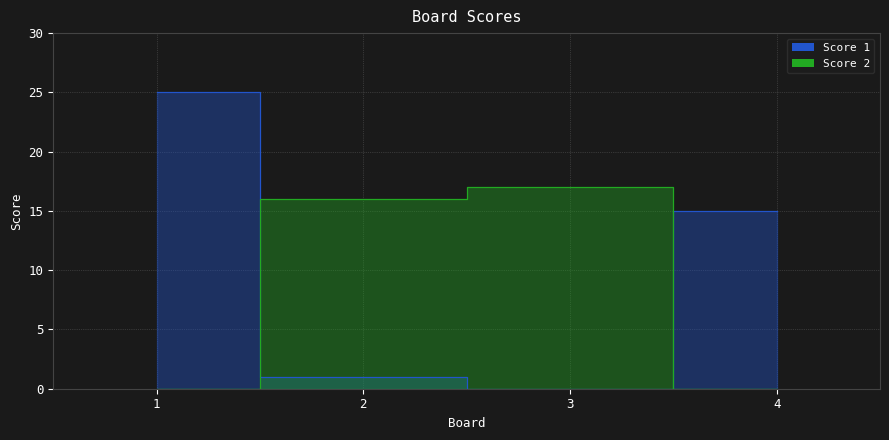

True or false: Score 2 and Score 1 cross at least once.

True